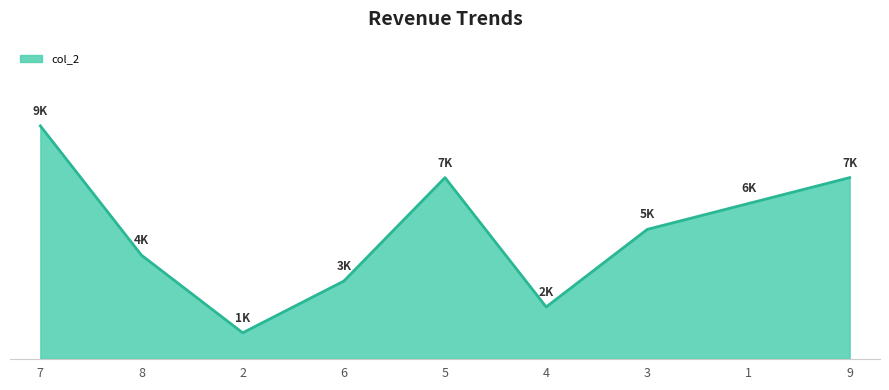

At which category does the chart reach its minimum across all series?

2